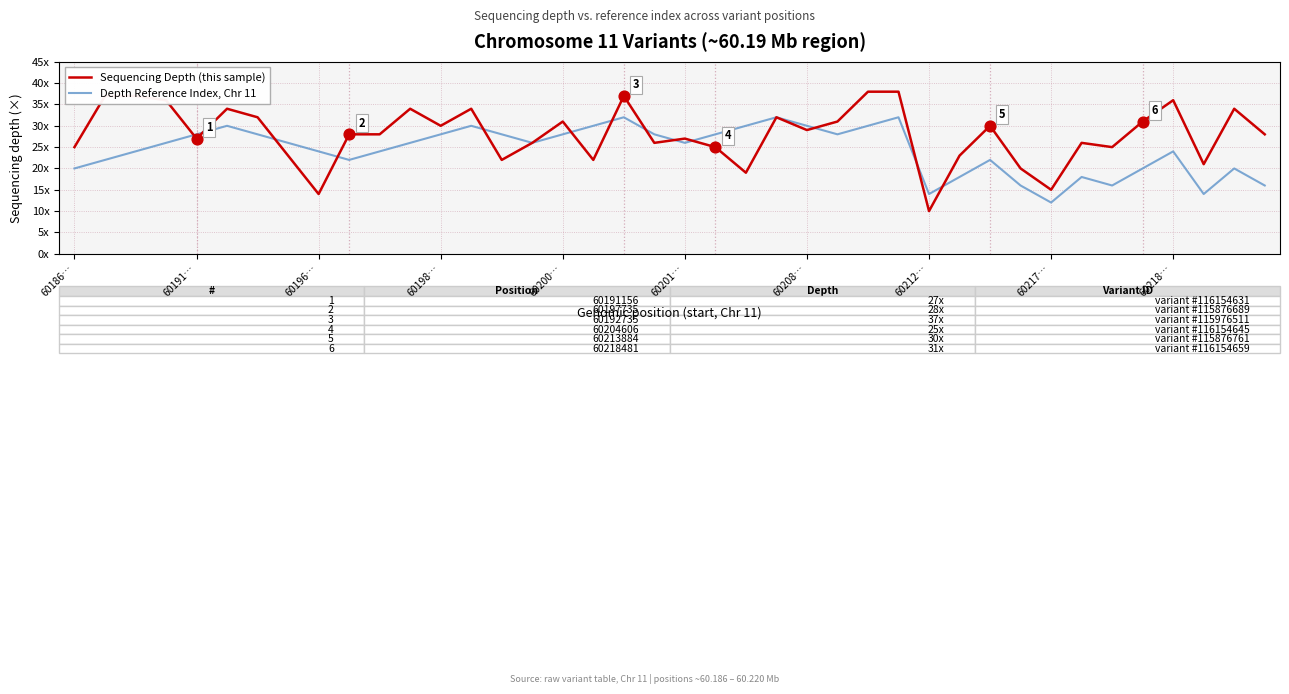

Is this an area chart (filled region under the line)?

No